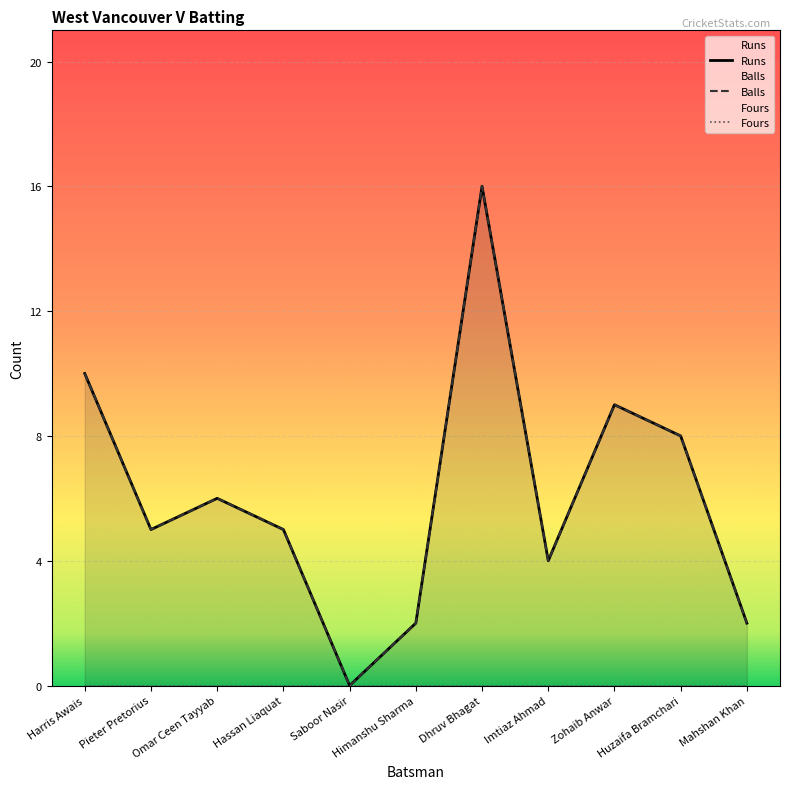

At which label is Balls closest to 8?

Huzaifa Bramchari